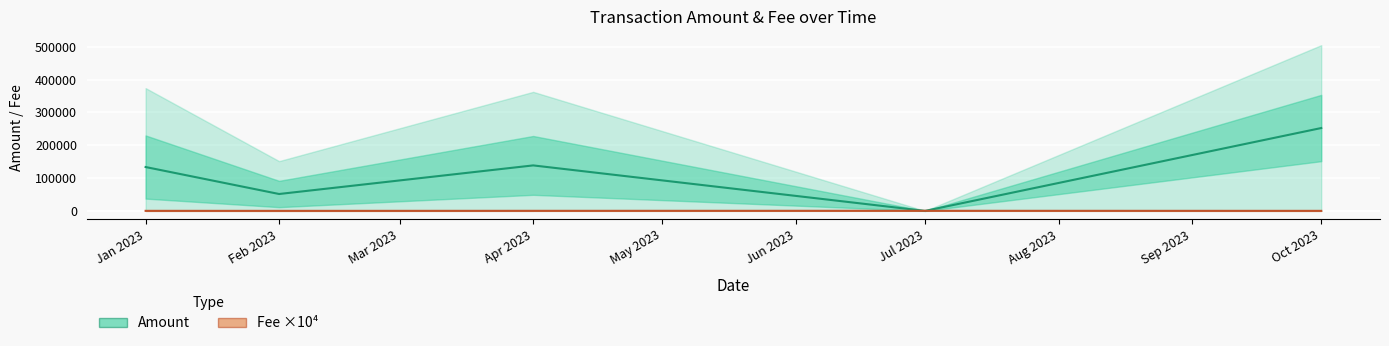

List the series in order of their peak value, lowest first.

Fee ×10⁴ (mean), Amount (mean)